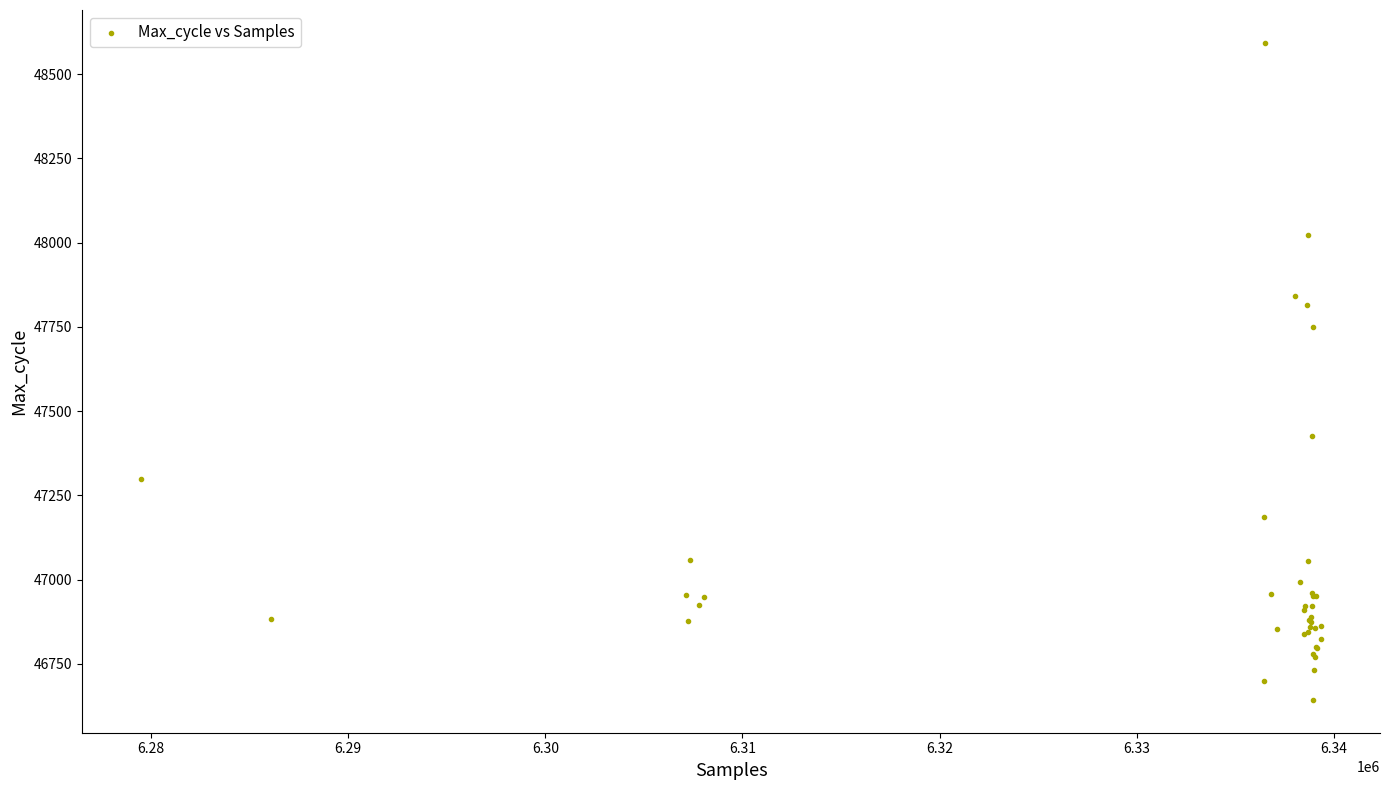

What Y value in the scatter plot is closest to 47618?

47750